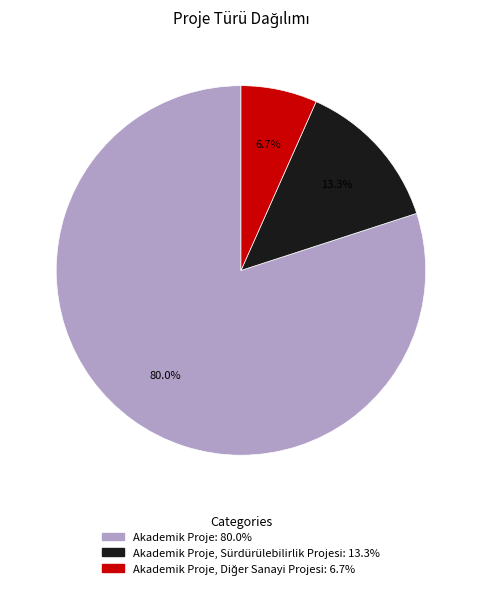

Does any single category account for the majority?

Yes